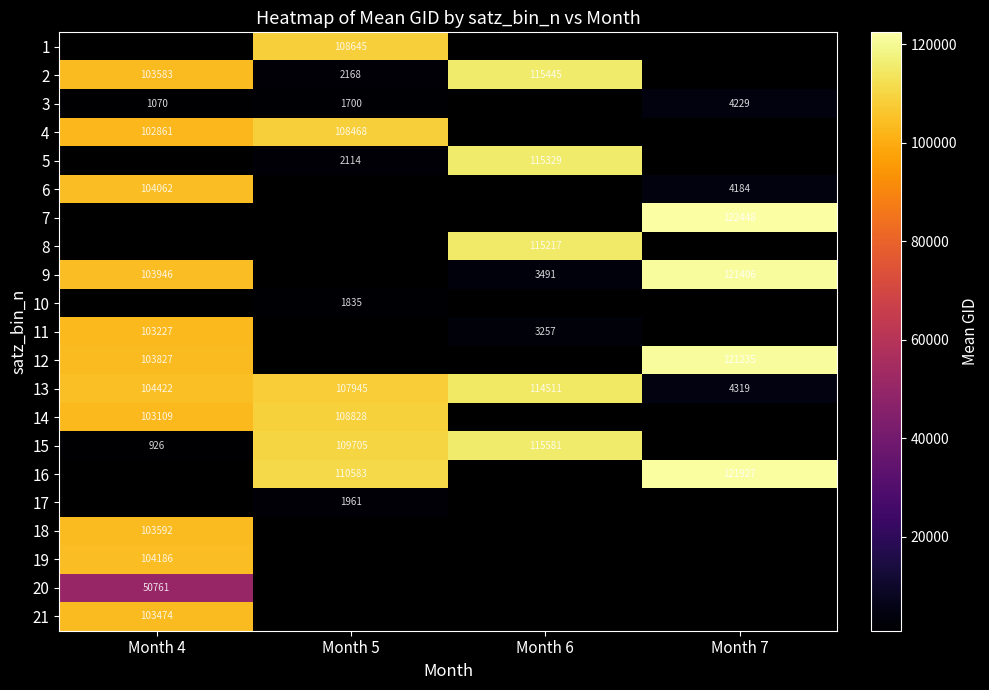

The 10 series shows 3017 at Month 5. True or false?

False